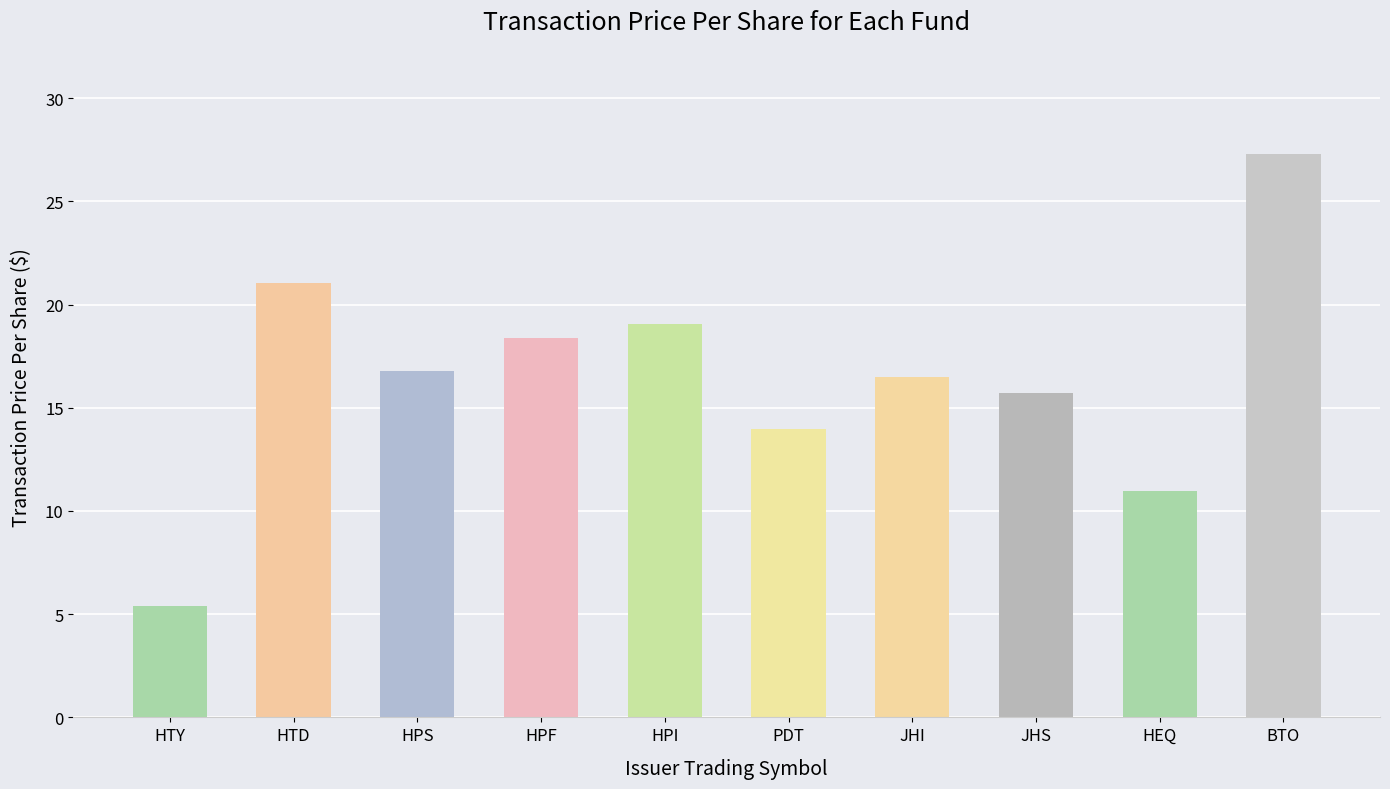

List the labels in order of value, smallest first.

HTY, HEQ, PDT, JHS, JHI, HPS, HPF, HPI, HTD, BTO